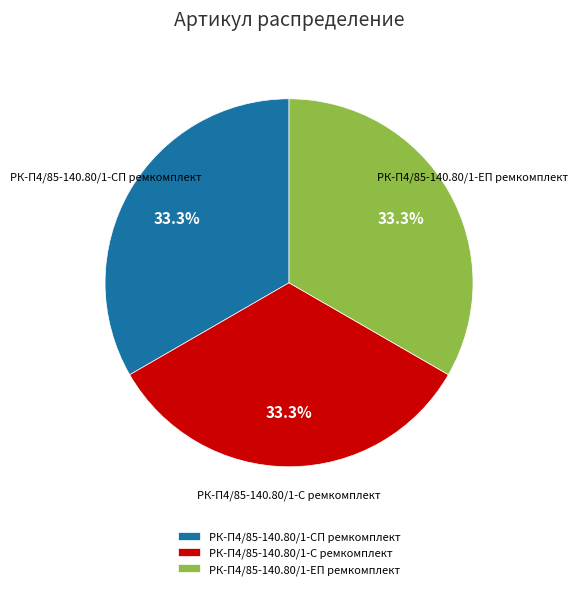

To the nearest percent, what percentage of the pie is РК-П4/85-140.80/1-СП ремкомплект?

33%